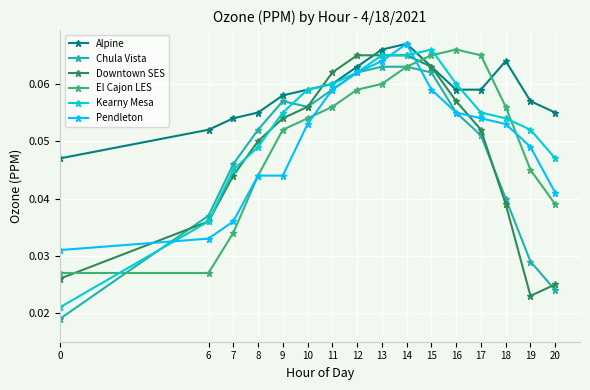

The Chula Vista series shows 0.1 at 7. True or false?

False